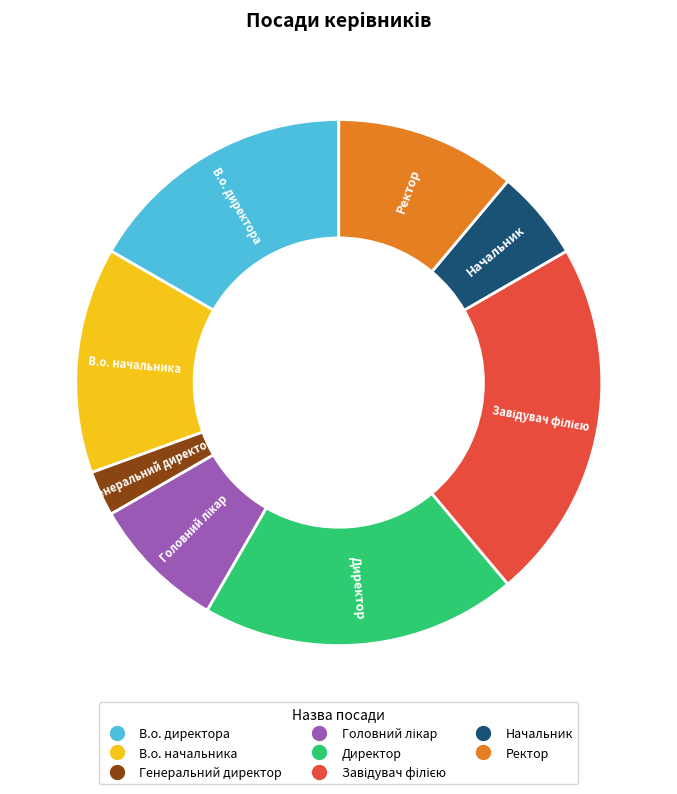

Which has a higher value, Ректор or В.о. начальника?

В.о. начальника